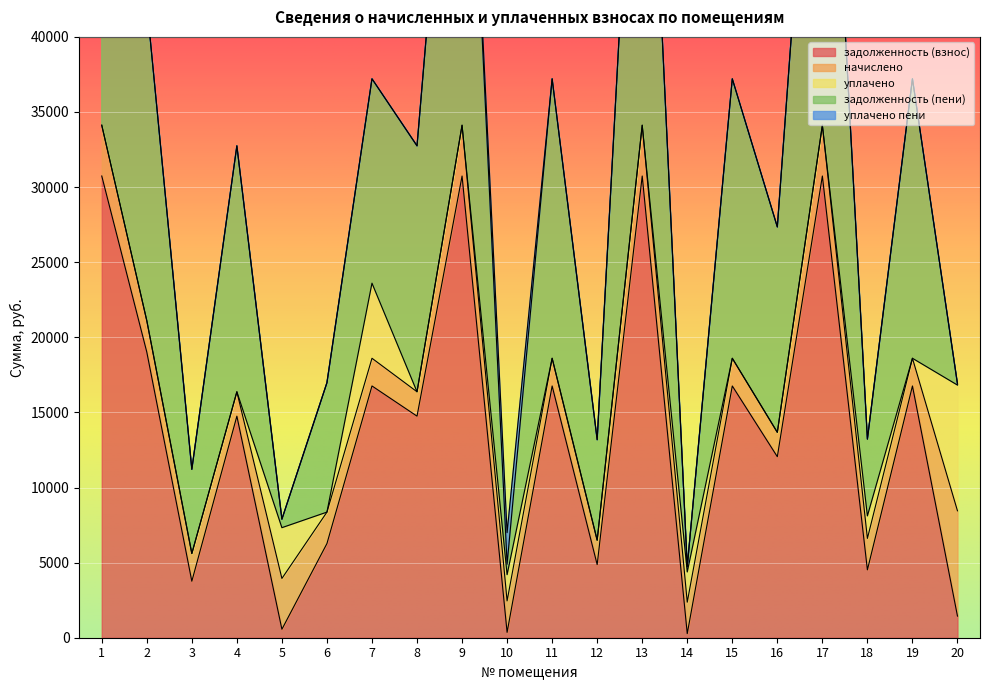

What are all the series names shown in the legend?

задолженность (взнос), начислено, уплачено, задолженность (пени), уплачено пени